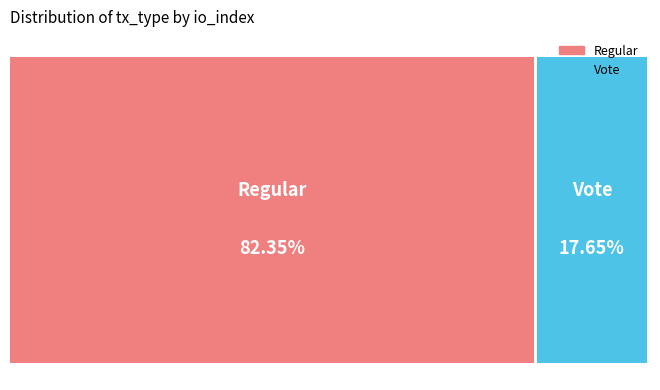

Approximately how many times larger is the value at Vote compared to Regular?

0.2